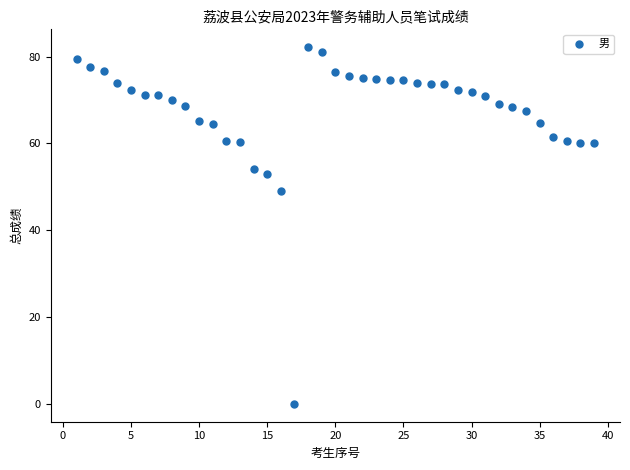

What Y value in the scatter plot is closest to 41?

49.0